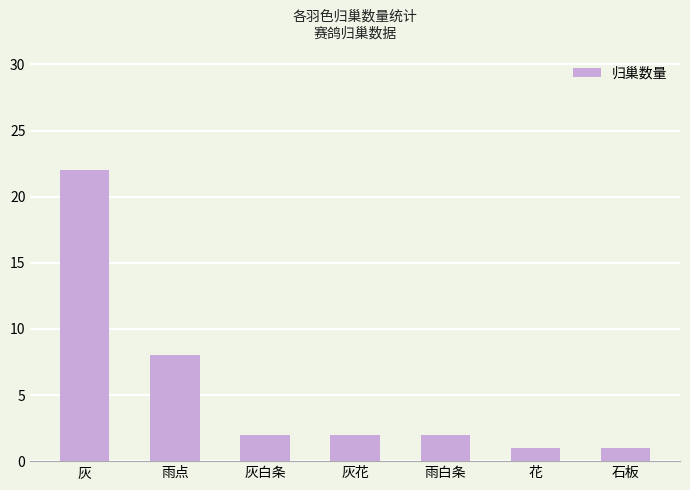

At which label does the data first exceed 2?

灰